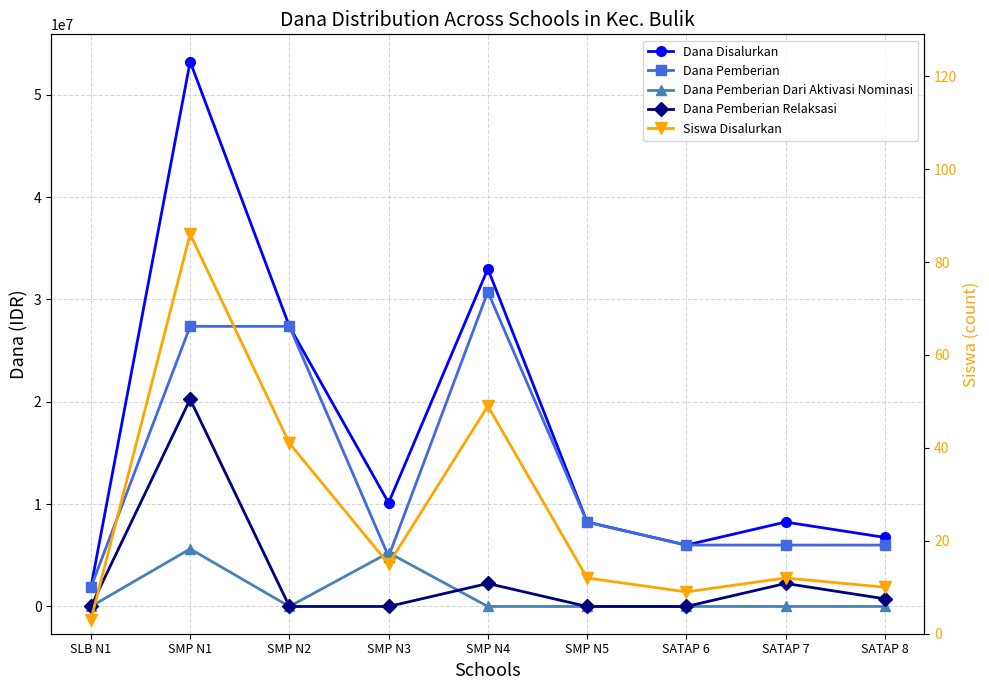

True or false: Siswa Disalurkan and Dana Pemberian intersect in this chart.

False